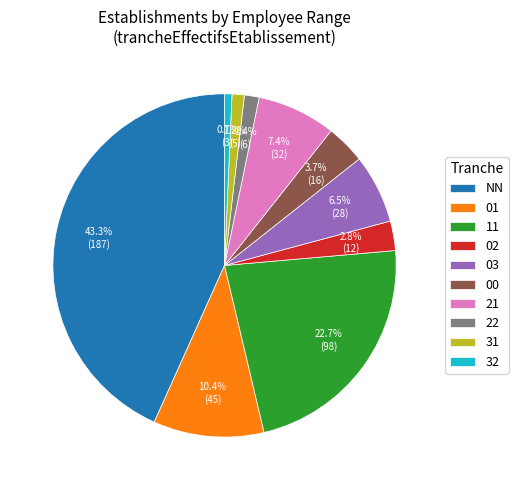

Is it true that 01 is 10% of the pie?

True